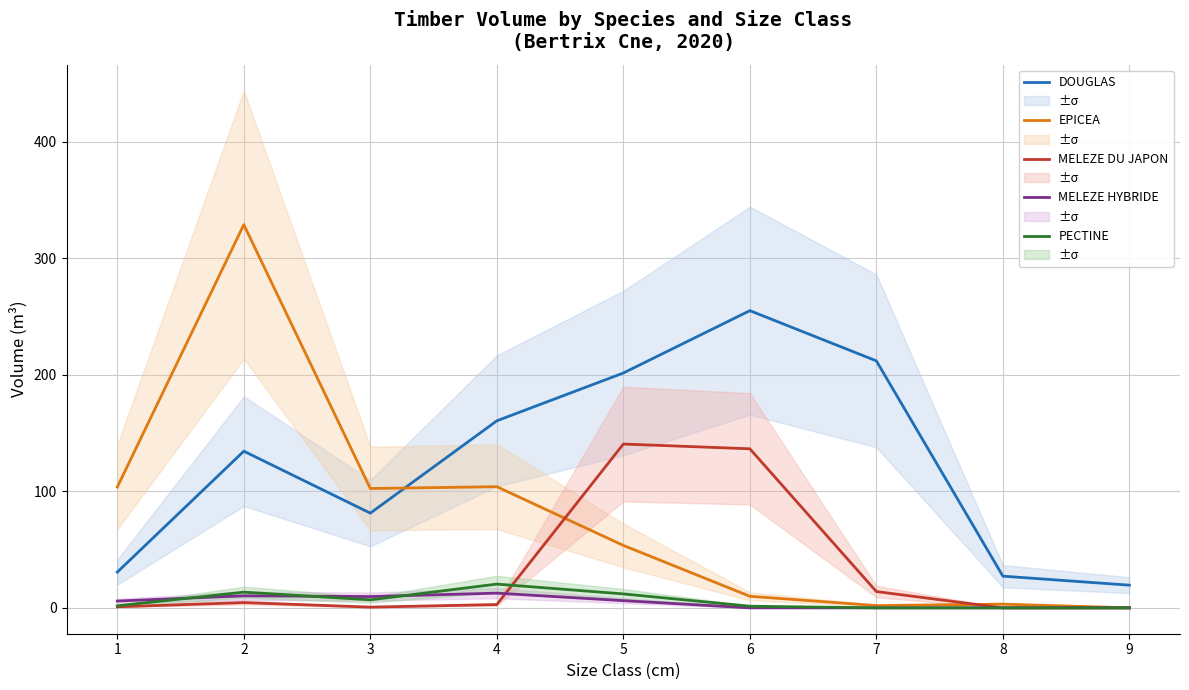

True or false: MELEZE HYBRIDE and EPICEA cross at least once.

False